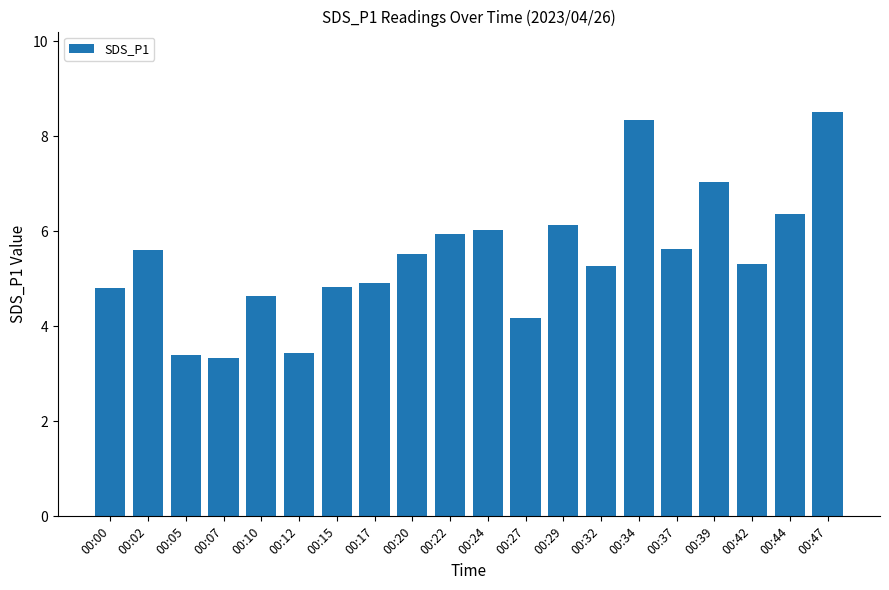

What is the value of the 20th bar from the left?

8.5